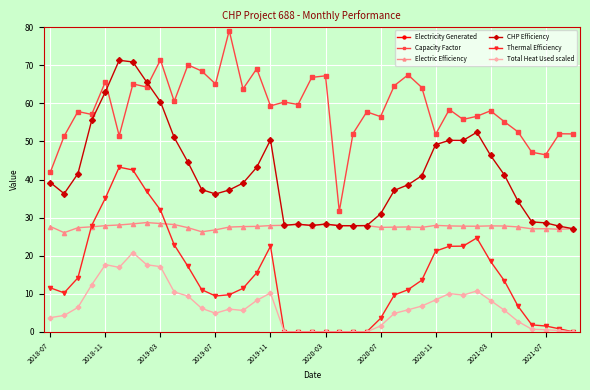

Reading left to right, list all the values displayed in this chart.

Electricity Generated: 262.4	321.3	361.7	356.9	410.7	321.8	407.0	401.8	446.3	378.3	438.2	428.1	406.9	494.6	398.7	431.9	370.9	377.2	373.1	417.7	420.2	197.8	325.6	361.1	353.3	404.0	421.8	401.1	324.1	364.9	348.7	353.8	362.9	345.0	328.1	294.8	290.6	325.2	324.9
Capacity Factor: 42.0	51.4	57.9	57.1	65.7	51.5	65.1	64.3	71.4	60.5	70.1	68.5	65.1	79.1	63.8	69.1	59.3	60.4	59.7	66.8	67.2	31.6	52.1	57.8	56.5	64.7	67.5	64.2	51.9	58.4	55.8	56.6	58.1	55.2	52.5	47.2	46.5	52.0	52.0
Electric Efficiency: 27.7	26.1	27.4	27.6	27.9	28.1	28.4	28.7	28.4	28.2	27.4	26.3	26.8	27.5	27.6	27.7	27.9	28.0	28.3	27.9	28.3	27.9	27.9	27.9	27.4	27.5	27.6	27.4	28.0	27.8	27.8	27.7	27.8	27.8	27.6	27.1	27.1	26.9	27.1
CHP Efficiency: 39.2	36.3	41.5	55.5	63.1	71.3	70.9	65.6	60.4	51.0	44.5	37.4	36.2	37.3	39.1	43.2	50.4	28.0	28.3	27.9	28.3	27.9	27.9	27.9	31.0	37.2	38.6	41.0	49.1	50.3	50.3	52.4	46.3	41.2	34.3	28.9	28.6	27.8	27.1
Thermal Efficiency: 11.6	10.2	14.2	27.9	35.2	43.2	42.5	36.9	32.0	22.9	17.2	11.1	9.4	9.7	11.4	15.5	22.5	0.0	0.0	0.0	0.0	0.0	0.0	0.0	3.5	9.7	11.1	13.6	21.2	22.5	22.5	24.7	18.5	13.4	6.7	1.8	1.5	0.8	0.0
Total Heat Used scaled: 3.7	4.3	6.4	12.3	17.7	16.9	20.8	17.6	17.1	10.5	9.4	6.2	4.9	6.0	5.6	8.3	10.2	0.0	0.0	0.0	0.0	0.0	0.0	0.0	1.6	4.8	5.8	6.8	8.4	10.1	9.7	10.7	8.2	5.7	2.7	0.7	0.6	0.3	0.0